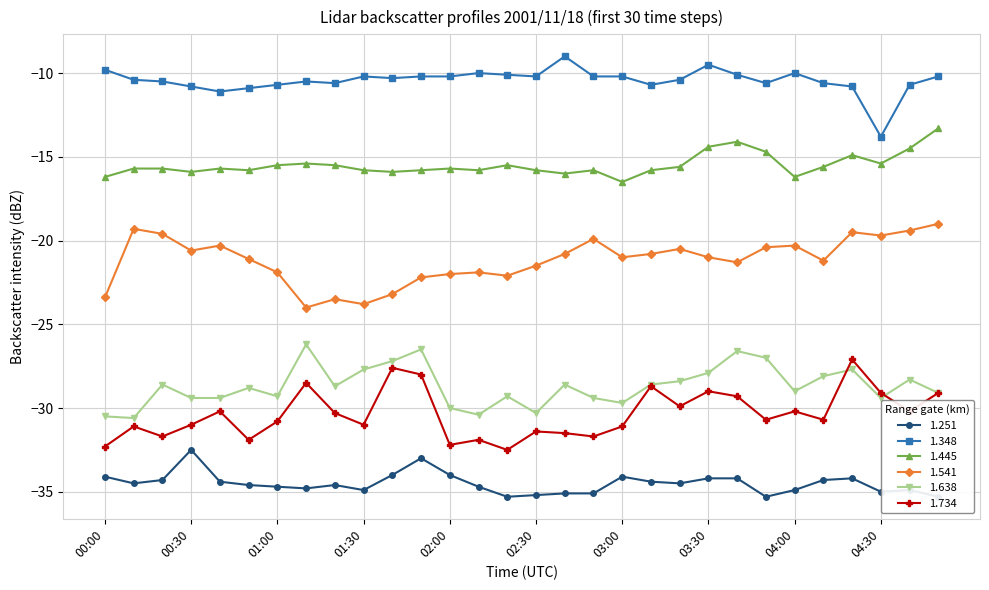

The 1.348 series shows -16.8 at 00:10. True or false?

False